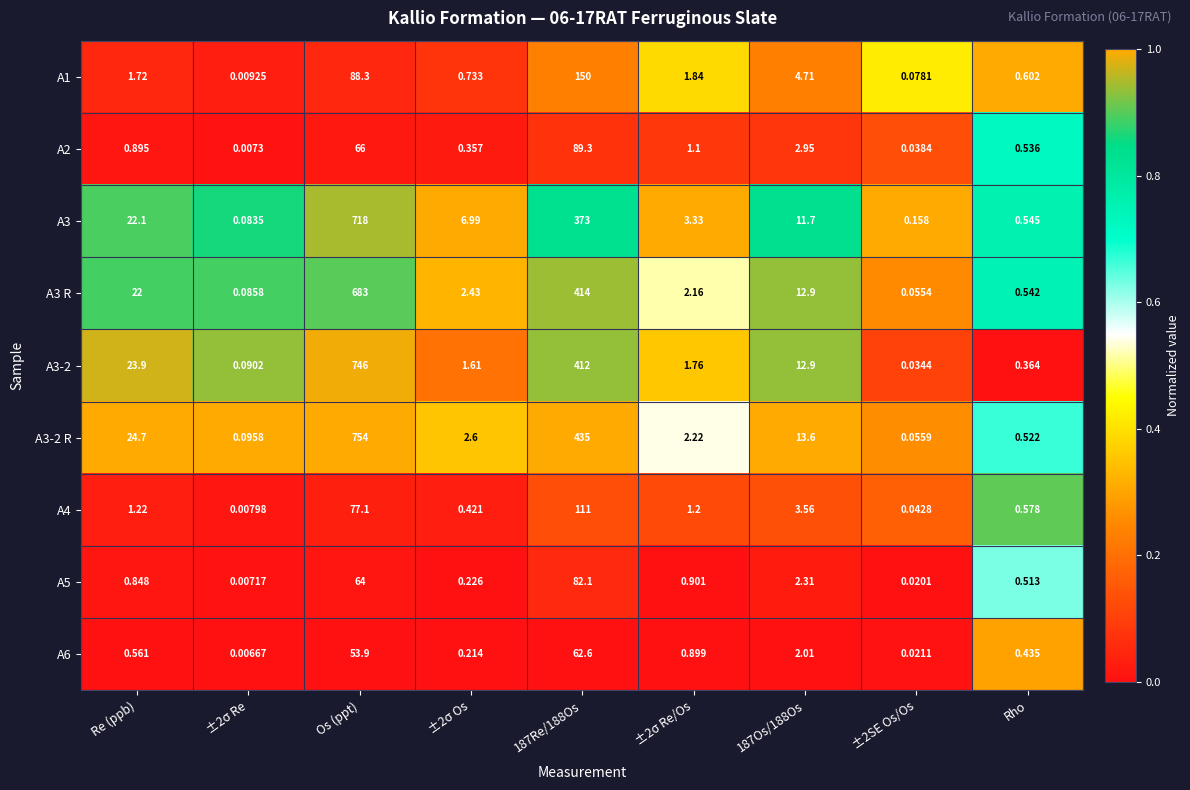

At which category is the sum across all series the highest?

Os (ppt)